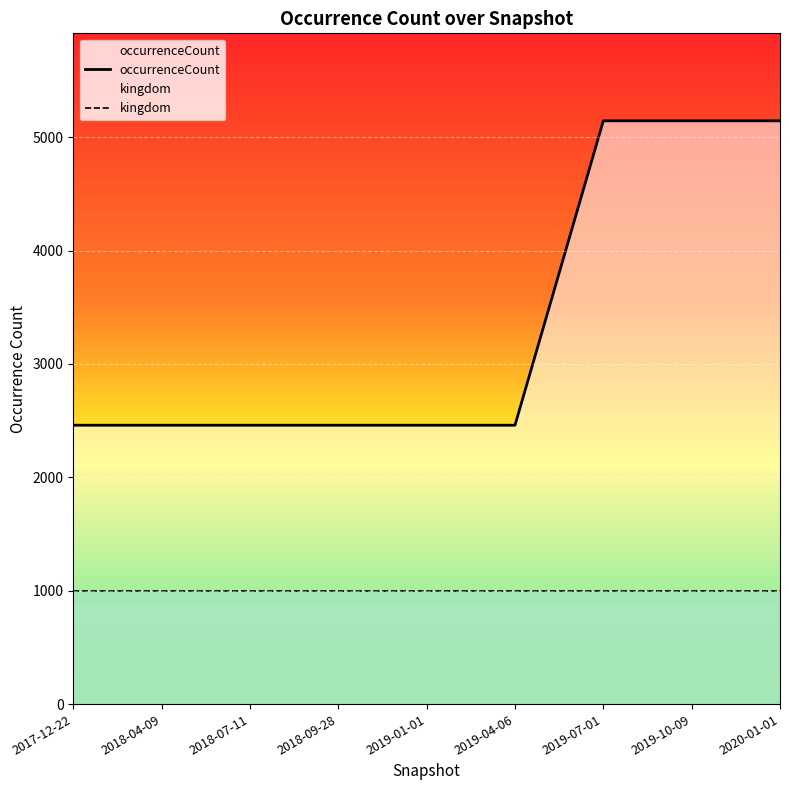

Reading left to right, extract all data points from this chart.

occurrenceCount: 2017-12-22=2460	2018-04-09=2460	2018-07-11=2460	2018-09-28=2460	2019-01-01=2460	2019-04-06=2460	2019-07-01=5145	2019-10-09=5145	2020-01-01=5145
kingdom: 2017-12-22=1000	2018-04-09=1000	2018-07-11=1000	2018-09-28=1000	2019-01-01=1000	2019-04-06=1000	2019-07-01=1000	2019-10-09=1000	2020-01-01=1000